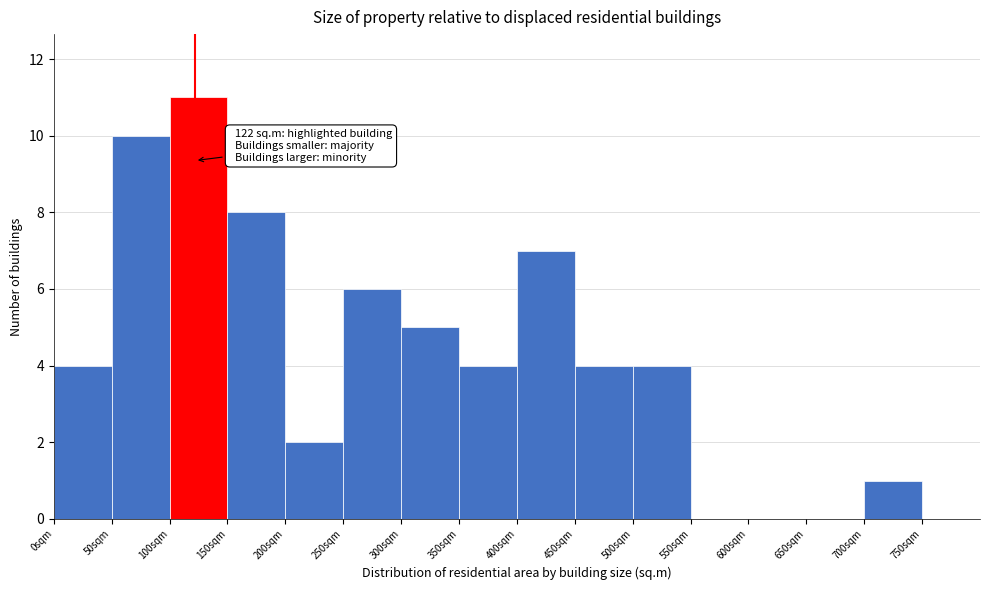

Over which range of the x-axis is the bar tallest?

100 to 150